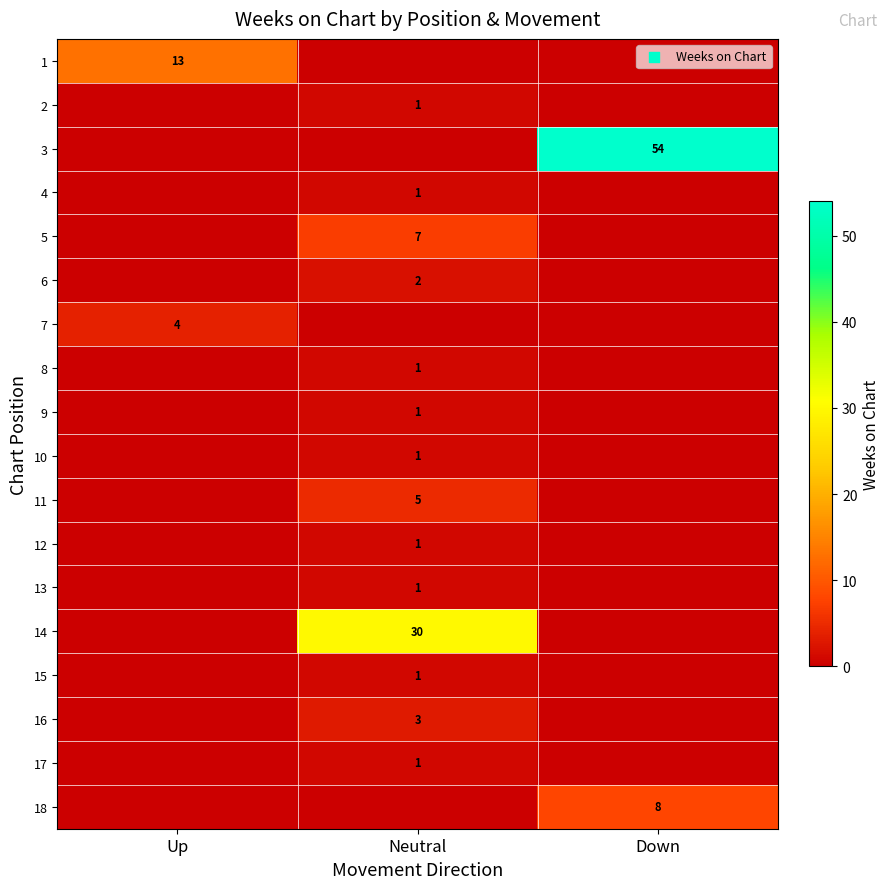

Is it true that 2 equals 1 at Neutral?

True